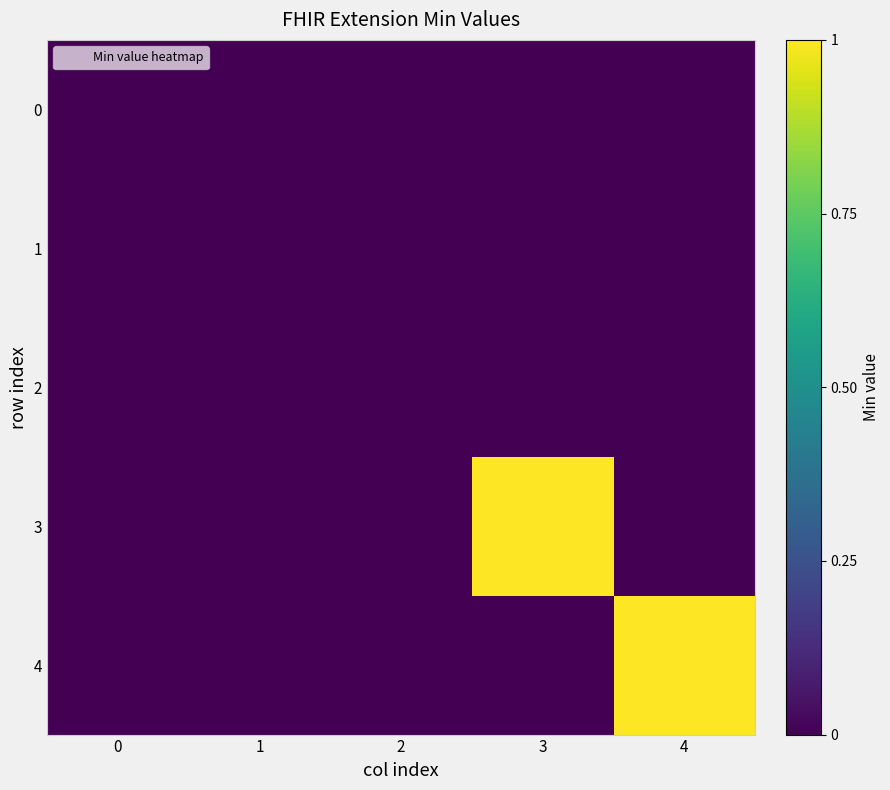

List the series in order of their peak value, highest first.

3, 4, 0, 1, 2